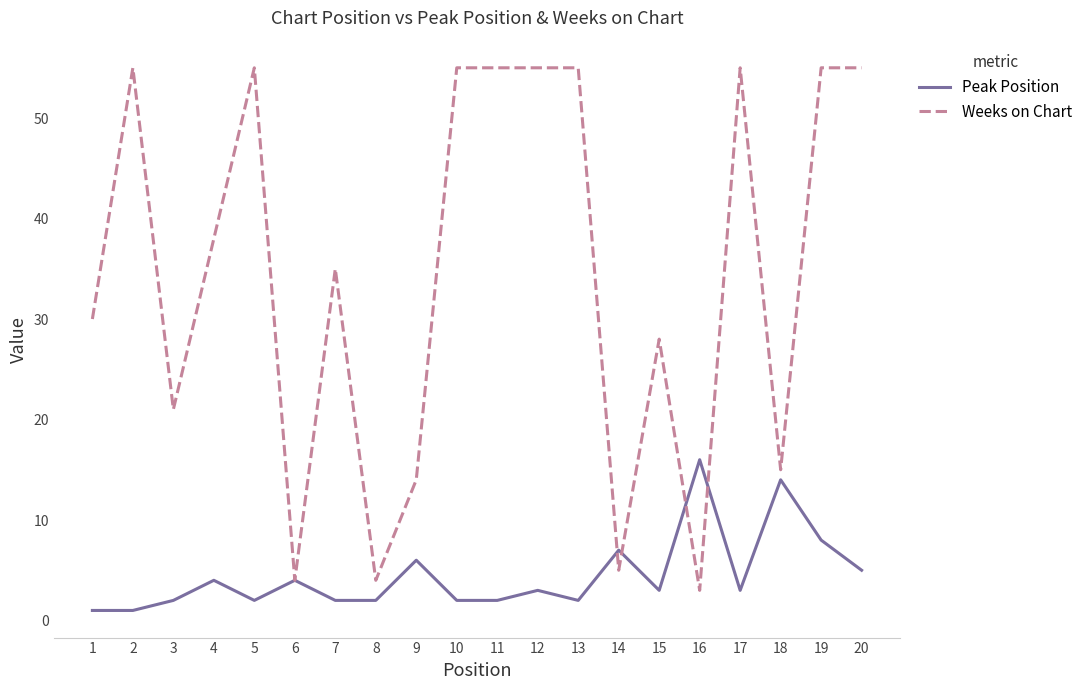

Where is the first local minimum for Weeks on Chart?

3